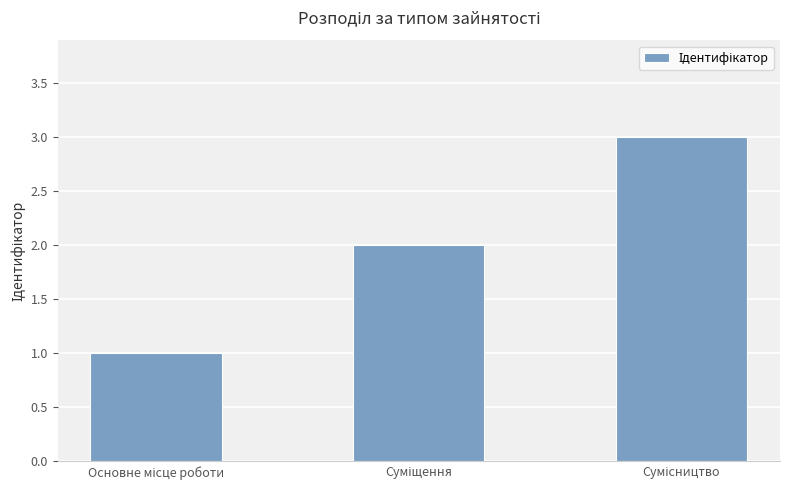

What is the maximum value shown in the chart?

3